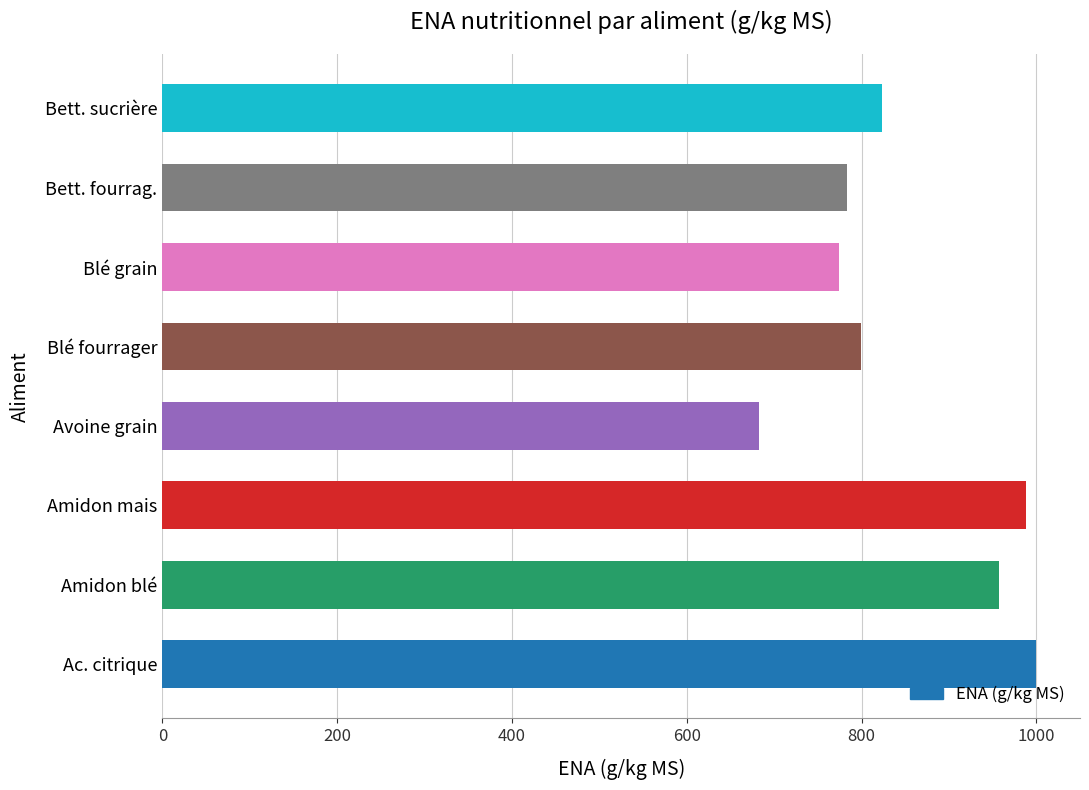

The chart shows a value of 558.9 at Blé fourrager. True or false?

False